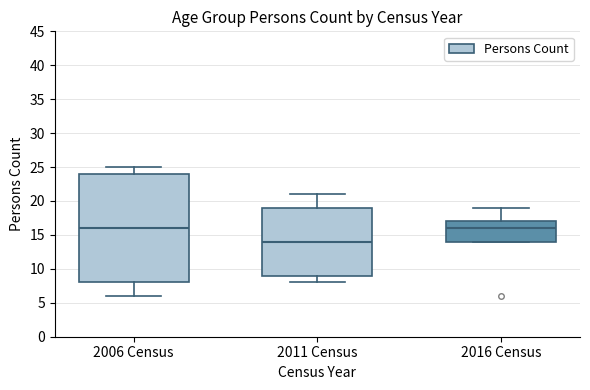

Reading left to right, read every box against the y-axis: the position of its median line, the range the box covers, and the ends of its whiskers. The values are not printed on the chart, so give them approximately, as read against the axis.

2006 Census: median 16, box 8 to 24, whiskers 6 to 25
2011 Census: median 14, box 9 to 19, whiskers 8 to 21
2016 Census: median 16, box 14 to 17, whiskers 14 to 19